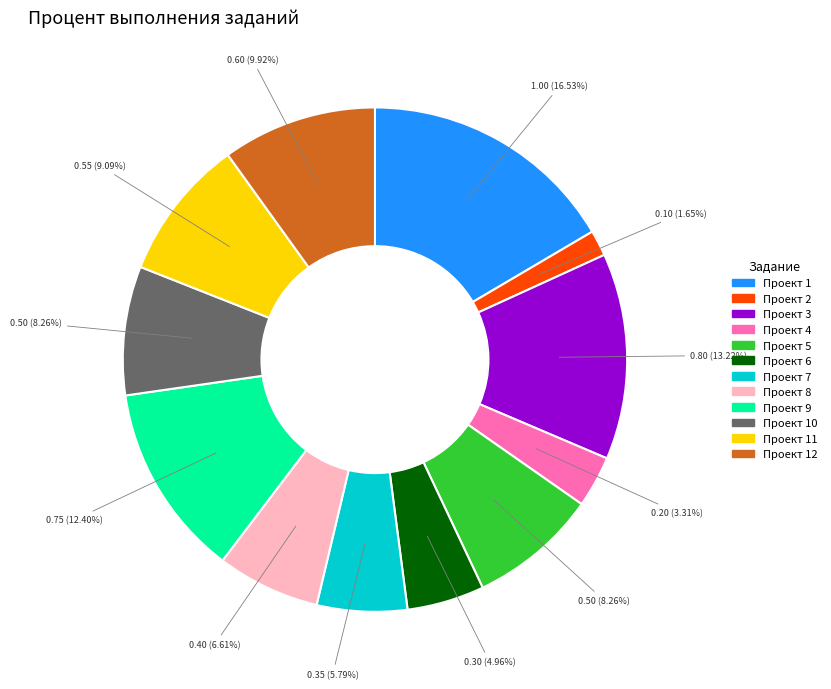

What is the largest slice in the pie chart?

Проект 1